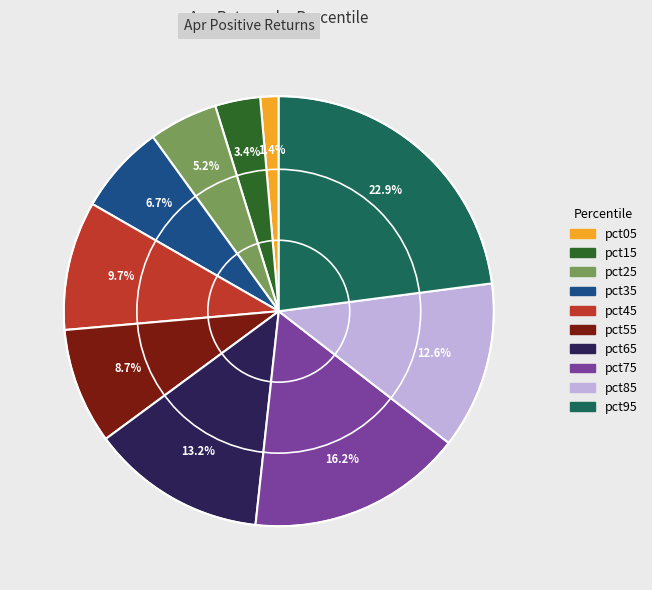

Count the number of slices in the pie.

10